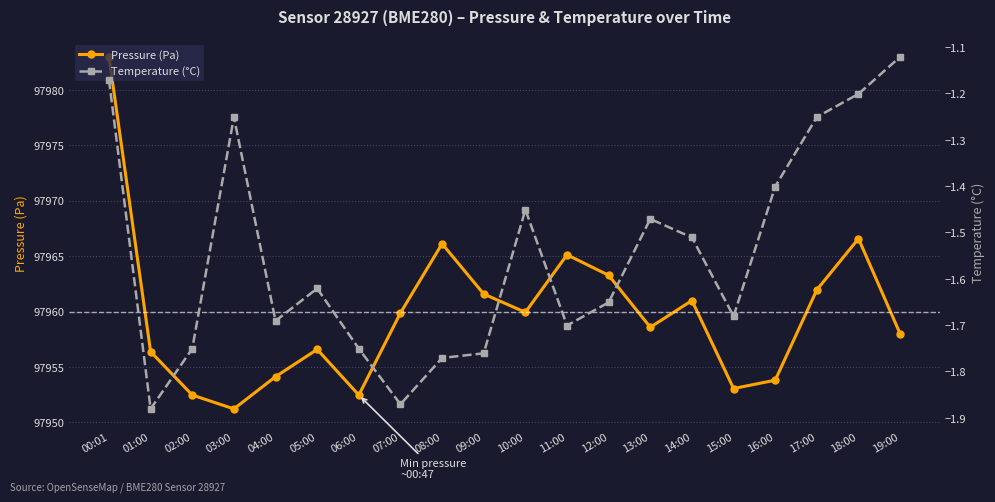

What position from the left is 05:00?

6